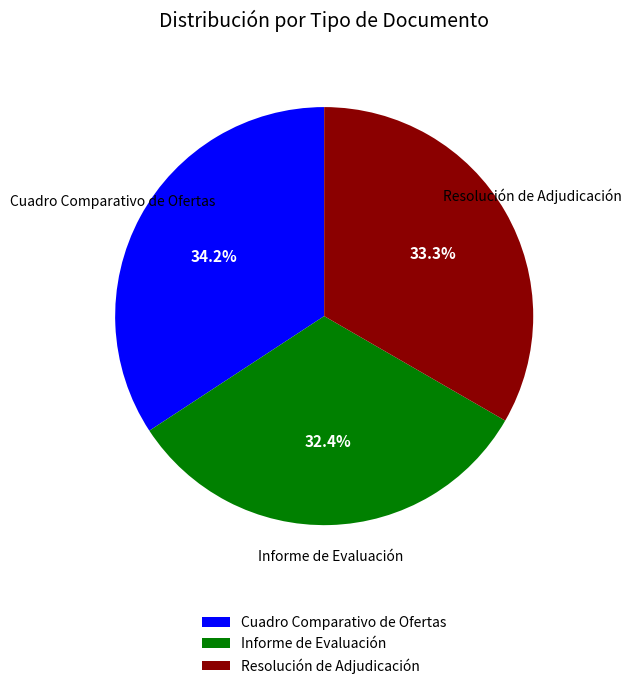

Does any single category account for the majority?

No